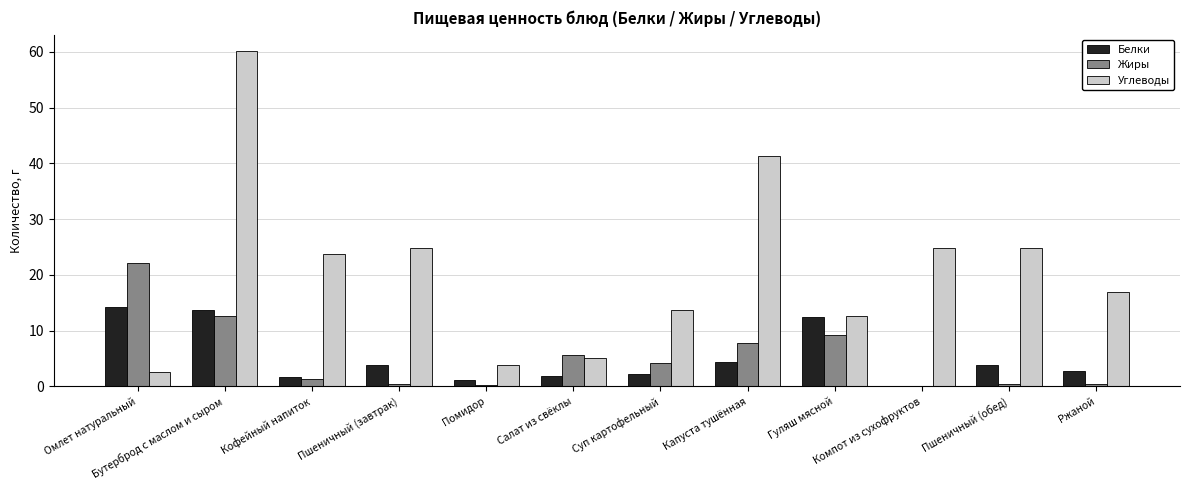

What is the sum of all Жиры values?

64.7